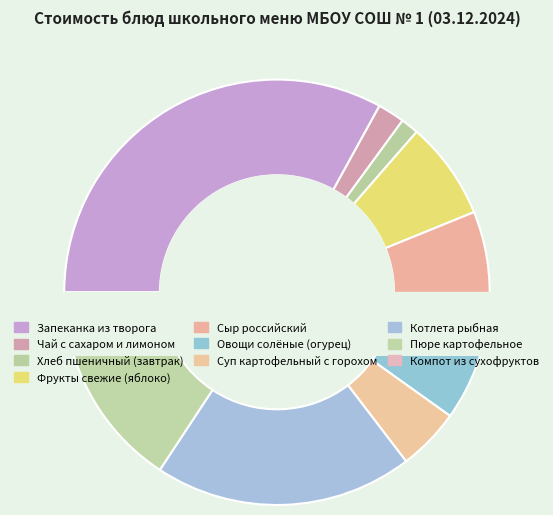

Which has a higher value, Чай с сахаром и лимоном or Сыр российский?

Сыр российский